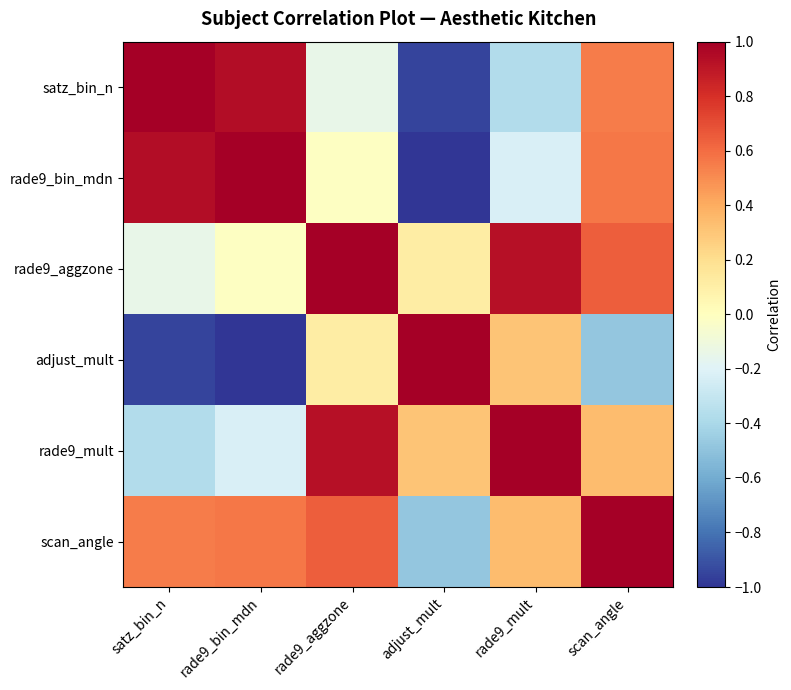

At how many categories does at least one series exceed 0?

6